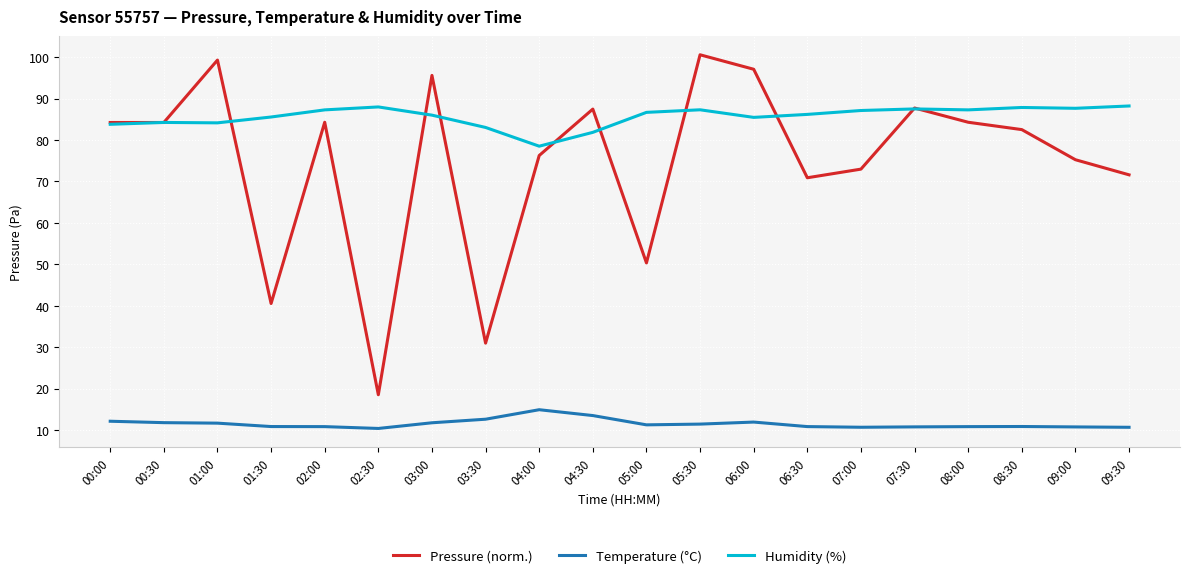

Which label corresponds to the largest value in the chart?

05:30